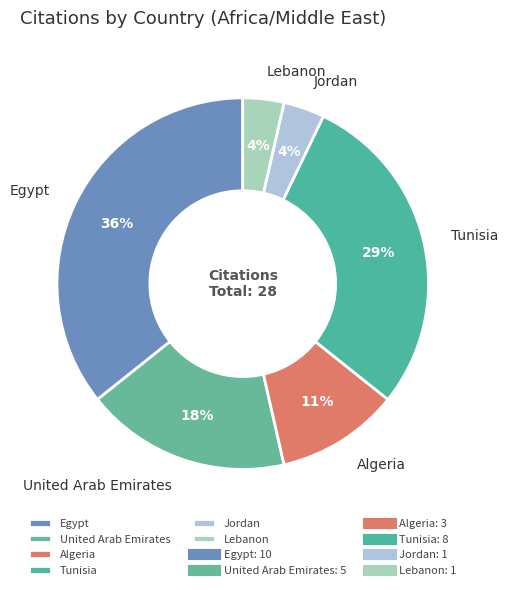

Does Tunisia account for over 50% of the chart?

No